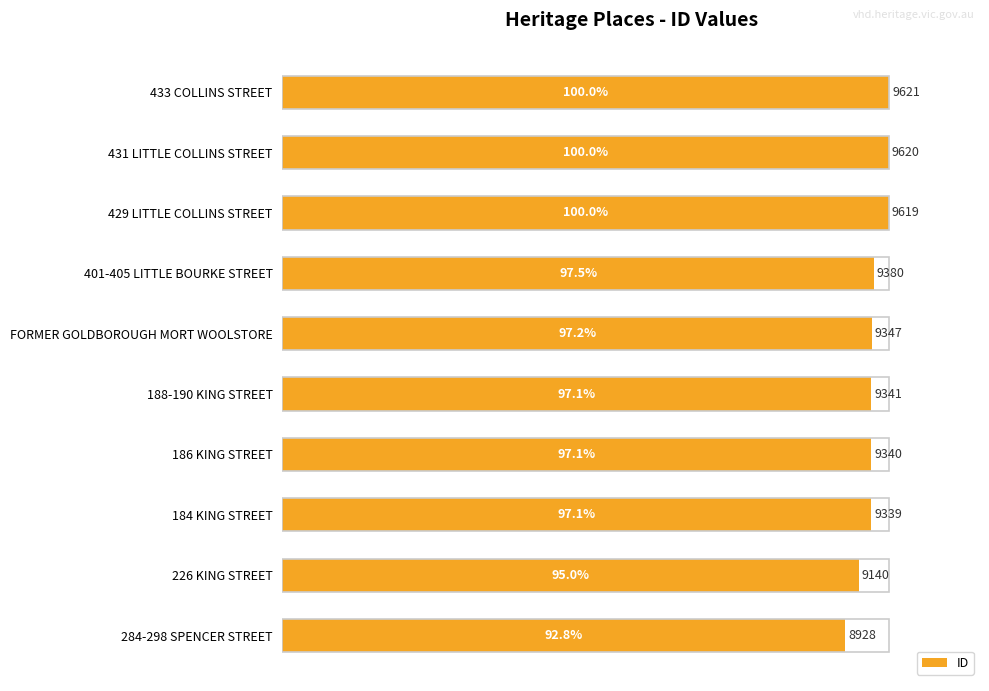

True or false: the data shows 22.3 at 226 KING STREET.

False